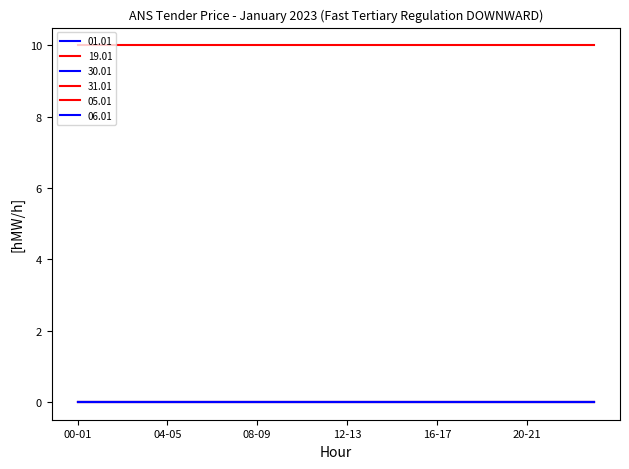

How many lines are shown in the chart?

6